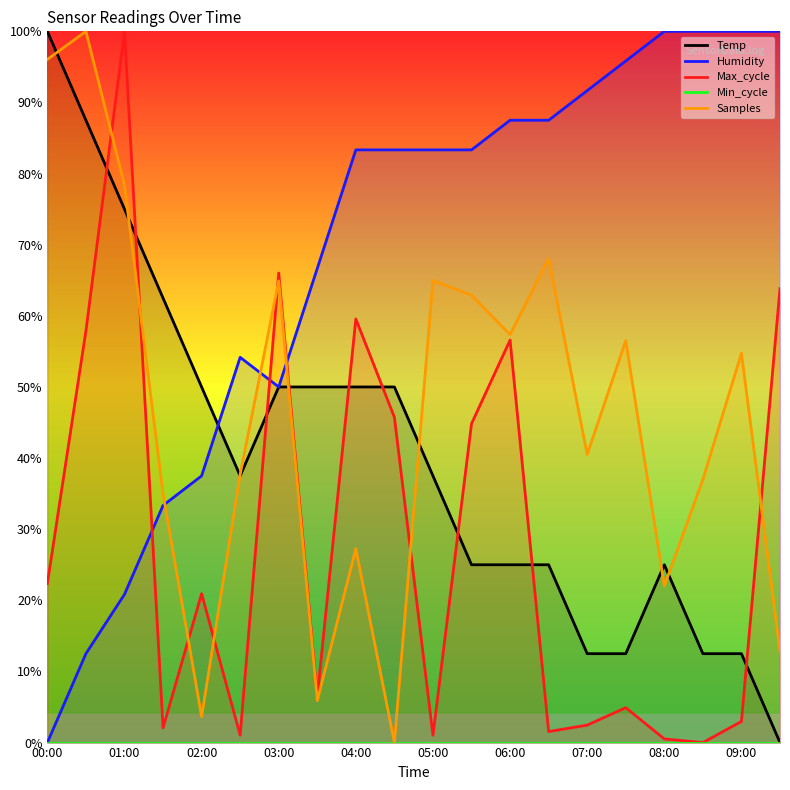

Is the value of Samples at 02:00 greater than the value of Max_cycle at 00:00?

No